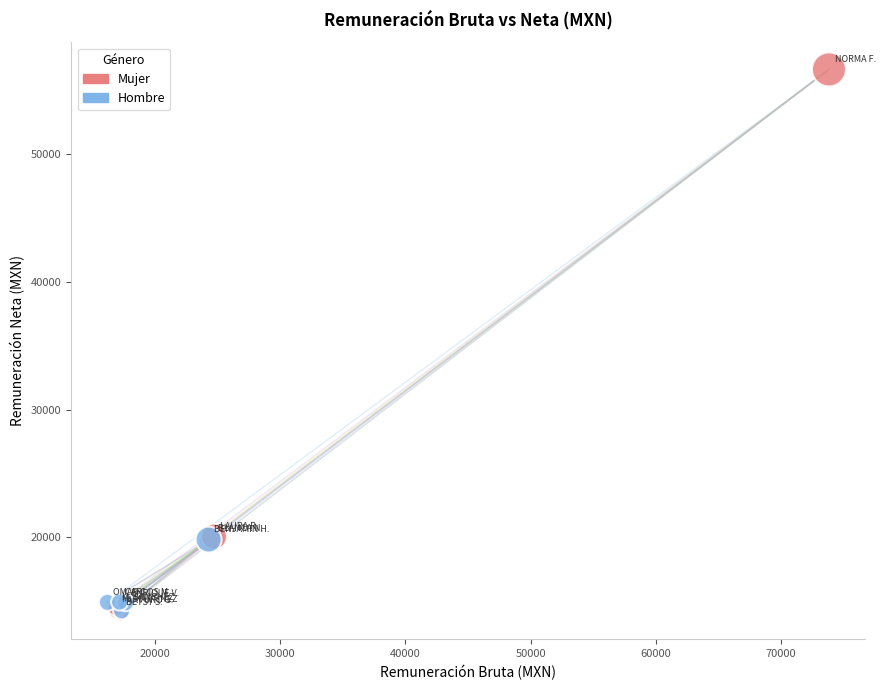

Which series contains the highest Y value?

Mujer